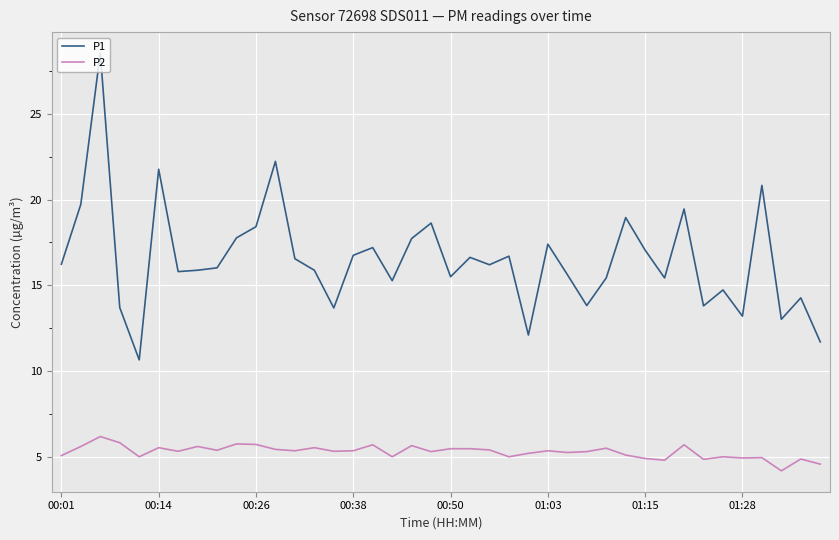

True or false: P2 and P1 intersect in this chart.

False